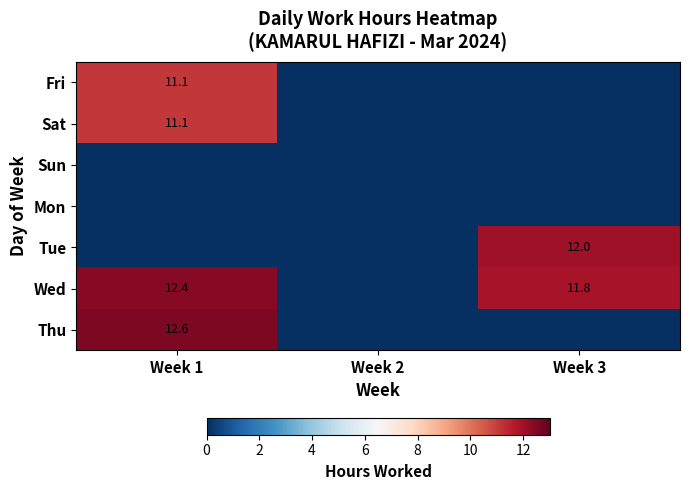

Is it true that Fri equals 17.4 at Week 1?

False